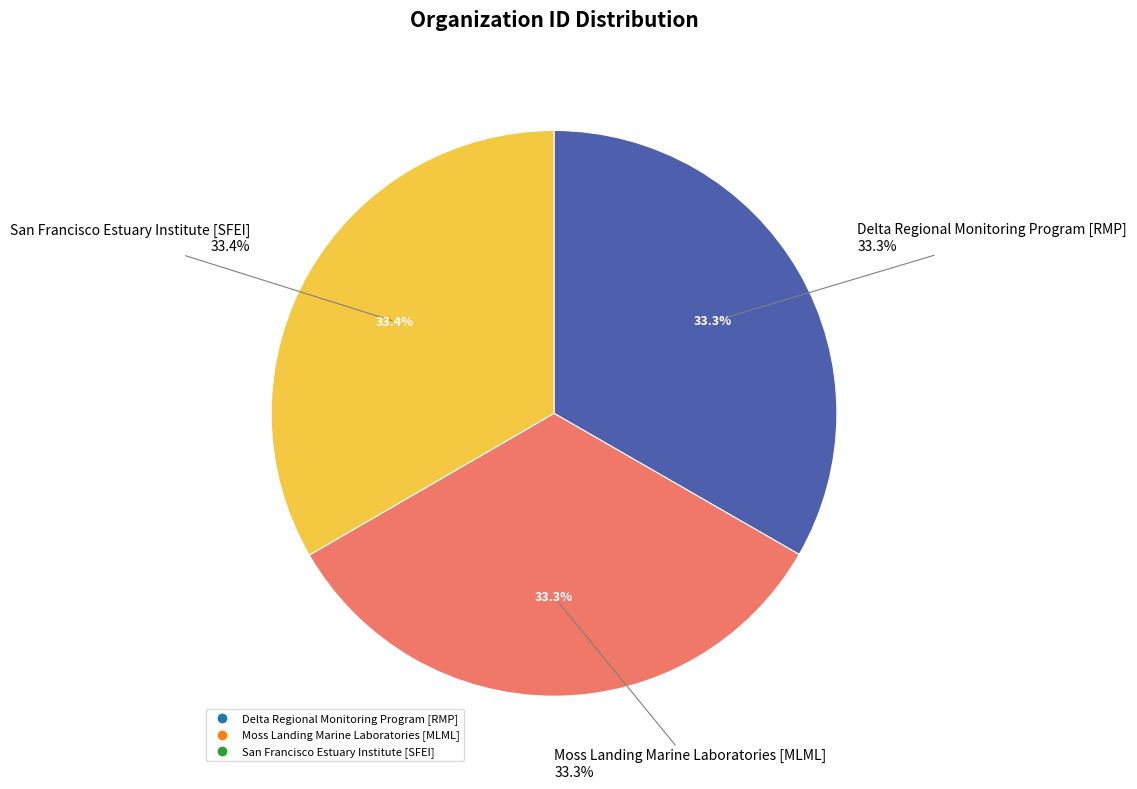

What is the ratio of the value at Delta Regional Monitoring Program [RMP] to the value at San Francisco Estuary Institute [SFEI]?

1.0